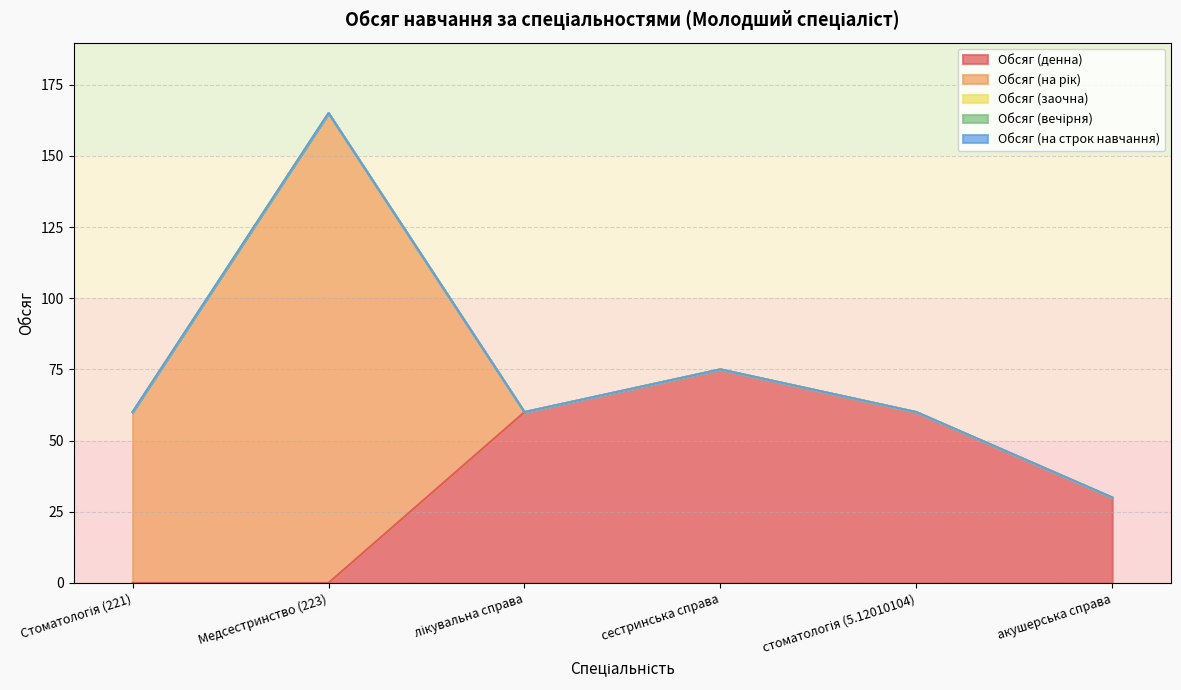

True or false: Обсяг (денна) and Обсяг (на строк навчання) intersect in this chart.

False